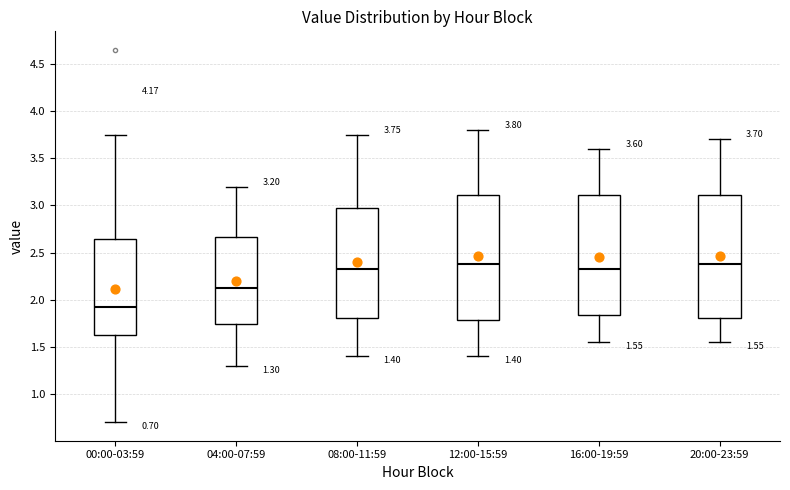

Which box has the lowest median line?

00:00-03:59